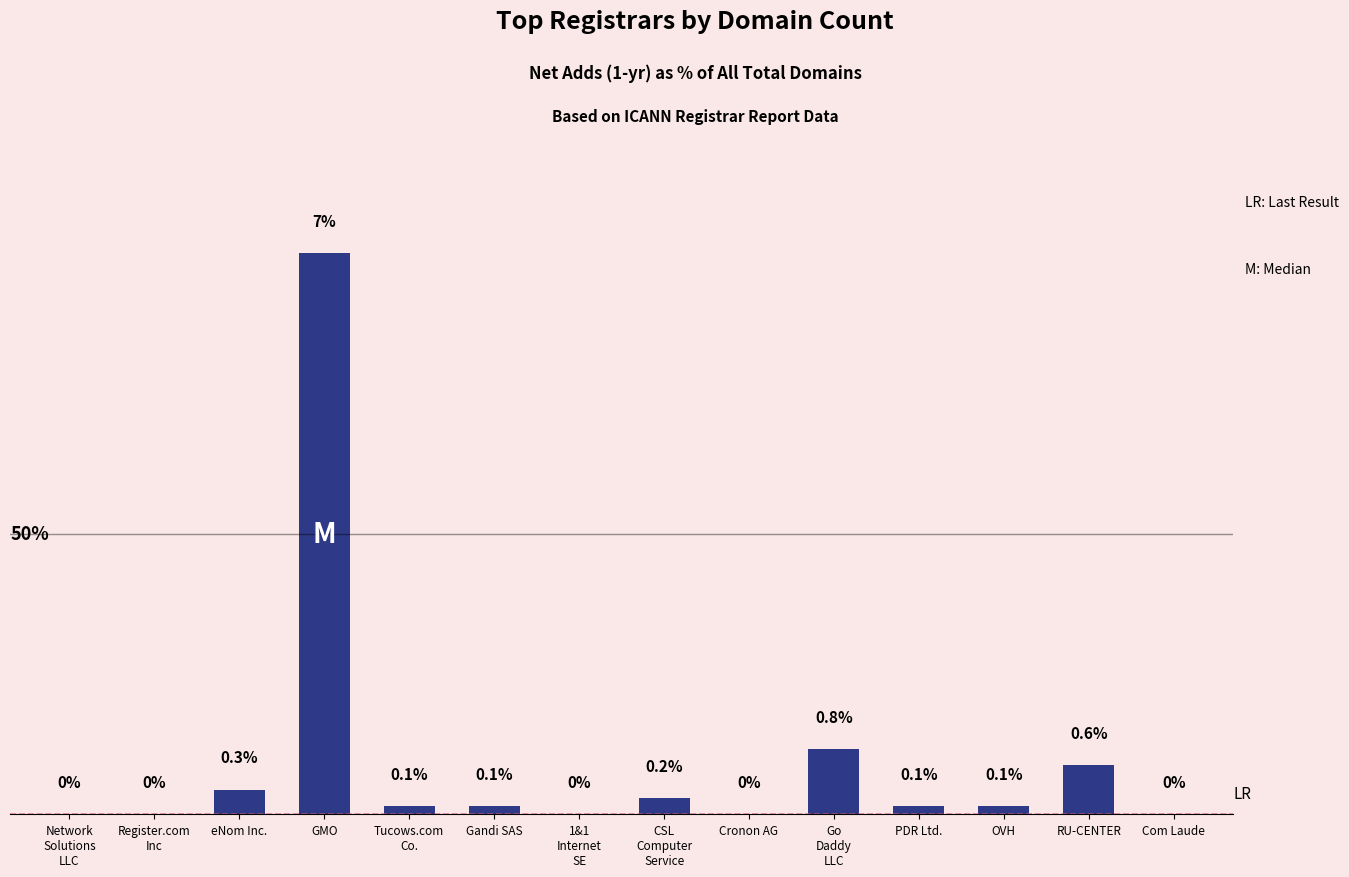

Does the chart contain stacked bars?

No